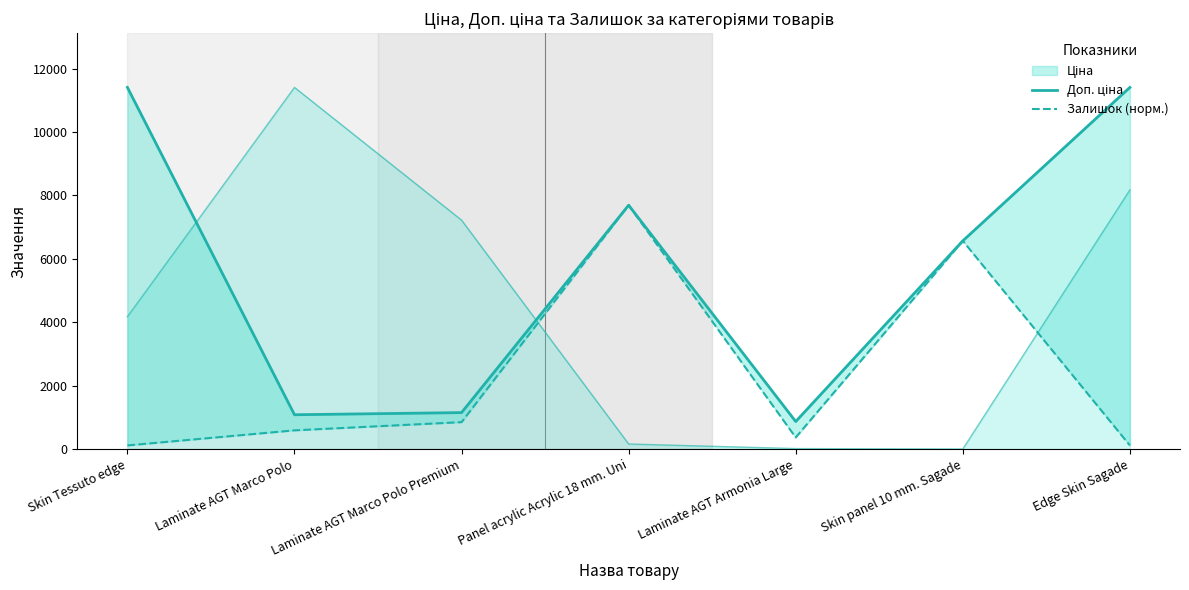

What is the difference between the second highest and second lowest values in the Доп. ціна series?

10328.3